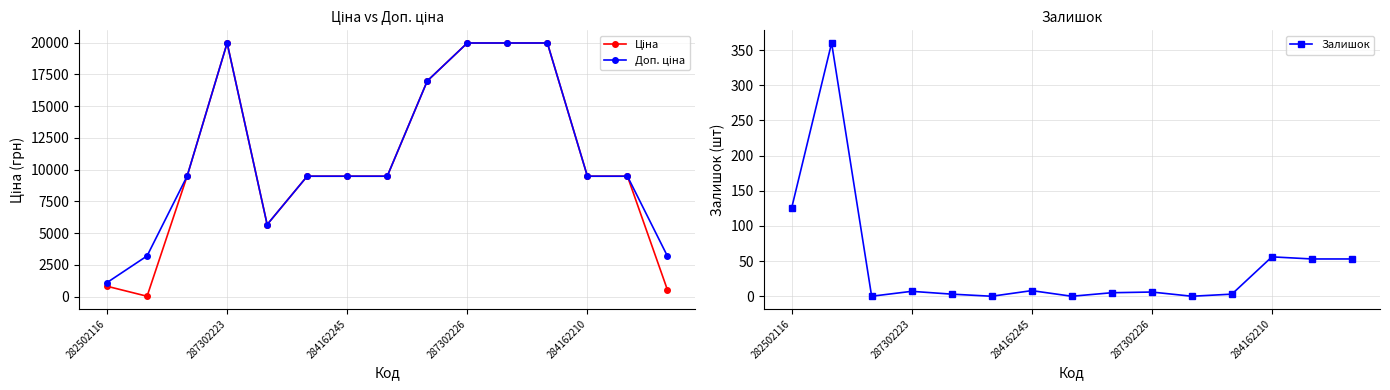

What is the highest value of the Залишок series?

360